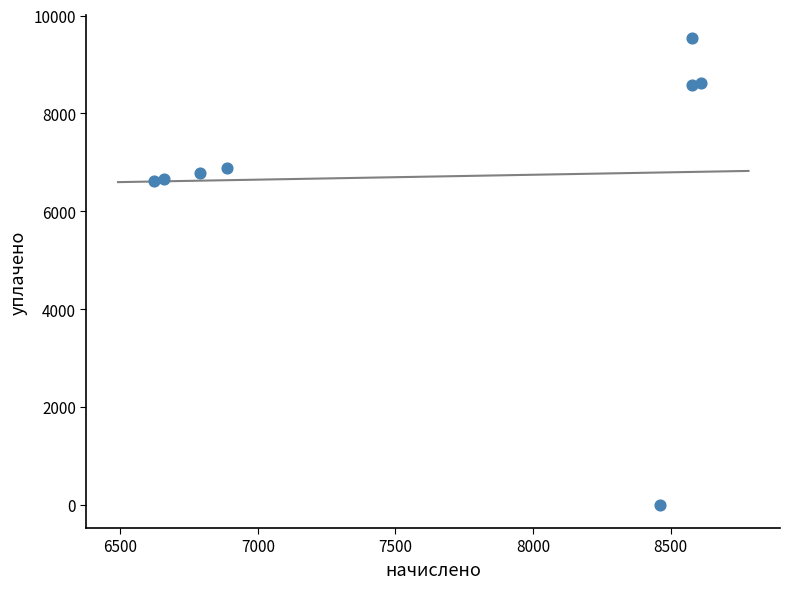

What is the range of Y values (max minus min)?

9531.2